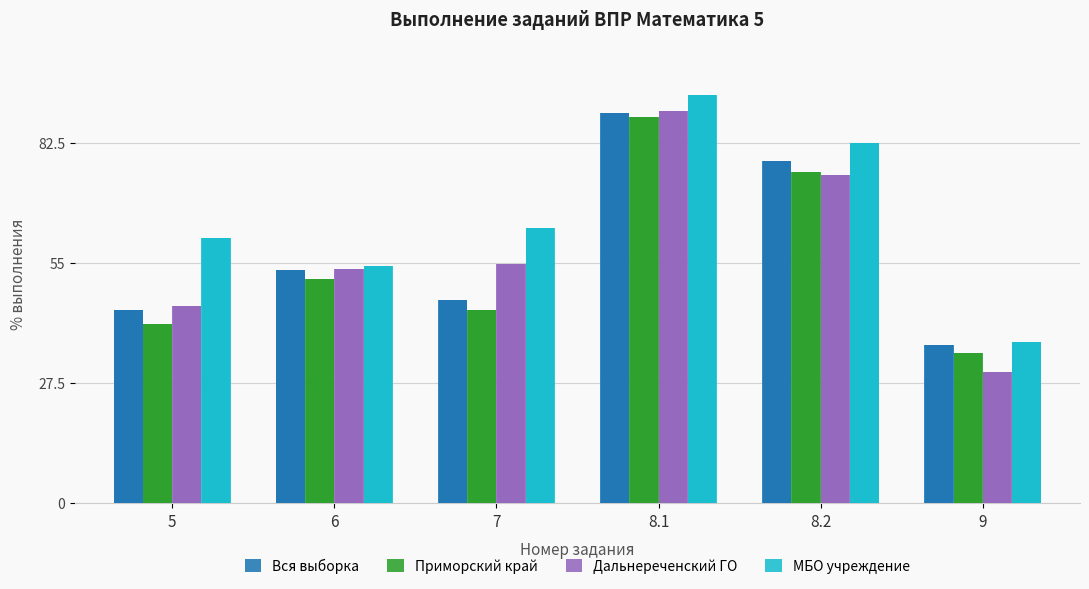

What position from the right is 9?

1